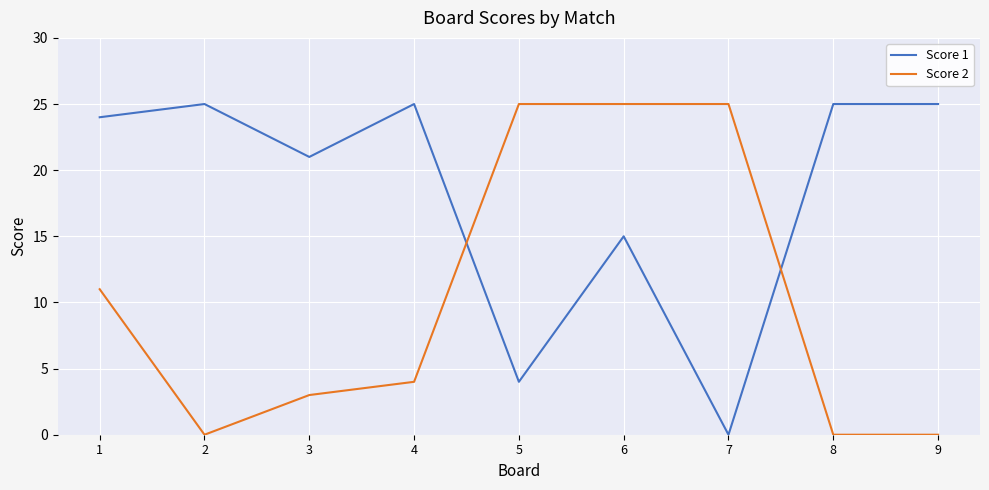

What is the maximum value shown in the chart?

25